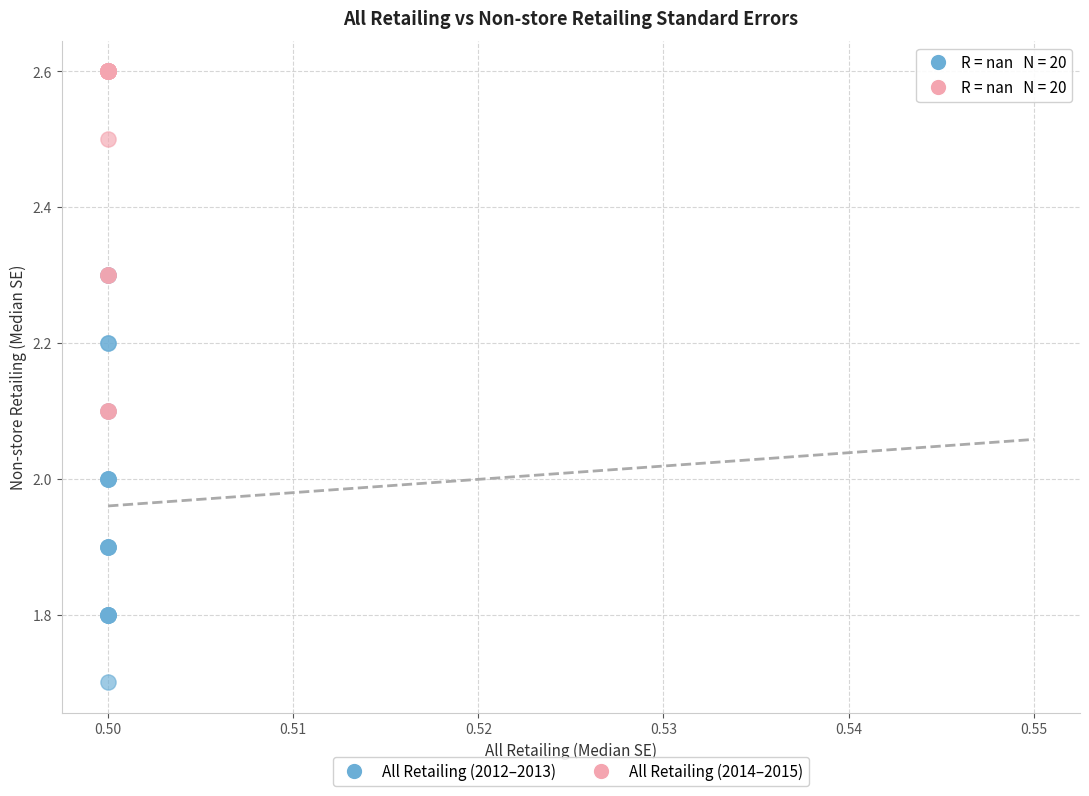

Which series contains the highest Y value?

All Retailing (2014–2015)